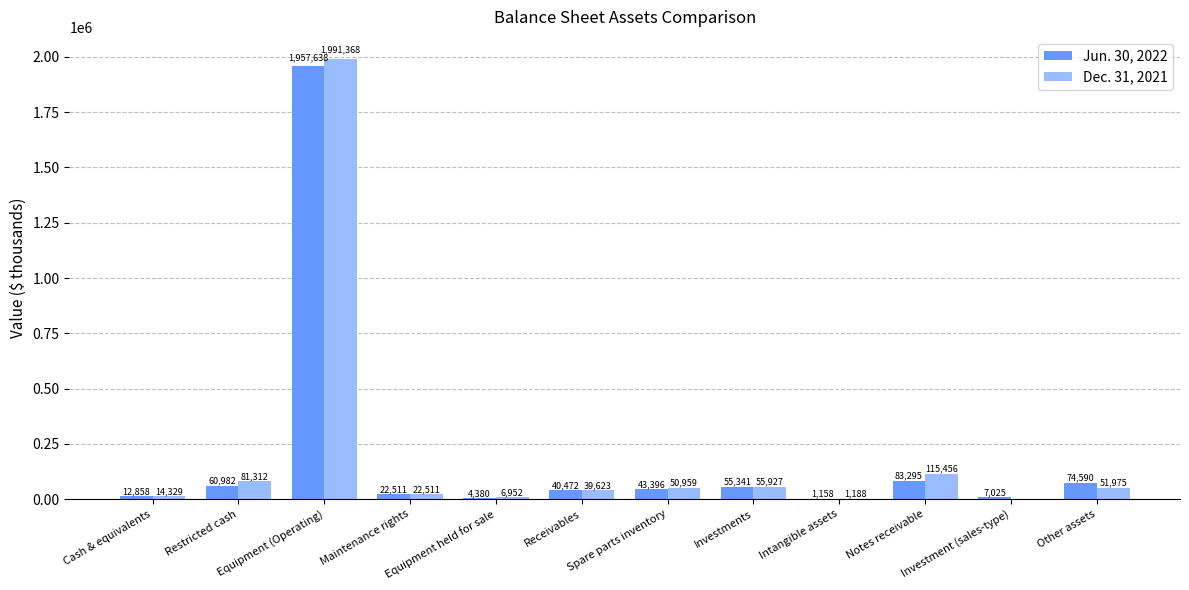

Reading left to right, extract all data points from this chart.

Jun. 30, 2022: Cash & equivalents=12858	Restricted cash=60982	Equipment (Operating)=1957638	Maintenance rights=22511	Equipment held for sale=4380	Receivables=40472	Spare parts inventory=43396	Investments=55341	Intangible assets=1158	Notes receivable=83295	Investment (sales-type)=7025	Other assets=74590
Dec. 31, 2021: Cash & equivalents=14329	Restricted cash=81312	Equipment (Operating)=1991368	Maintenance rights=22511	Equipment held for sale=6952	Receivables=39623	Spare parts inventory=50959	Investments=55927	Intangible assets=1188	Notes receivable=115456	Investment (sales-type)=0	Other assets=51975